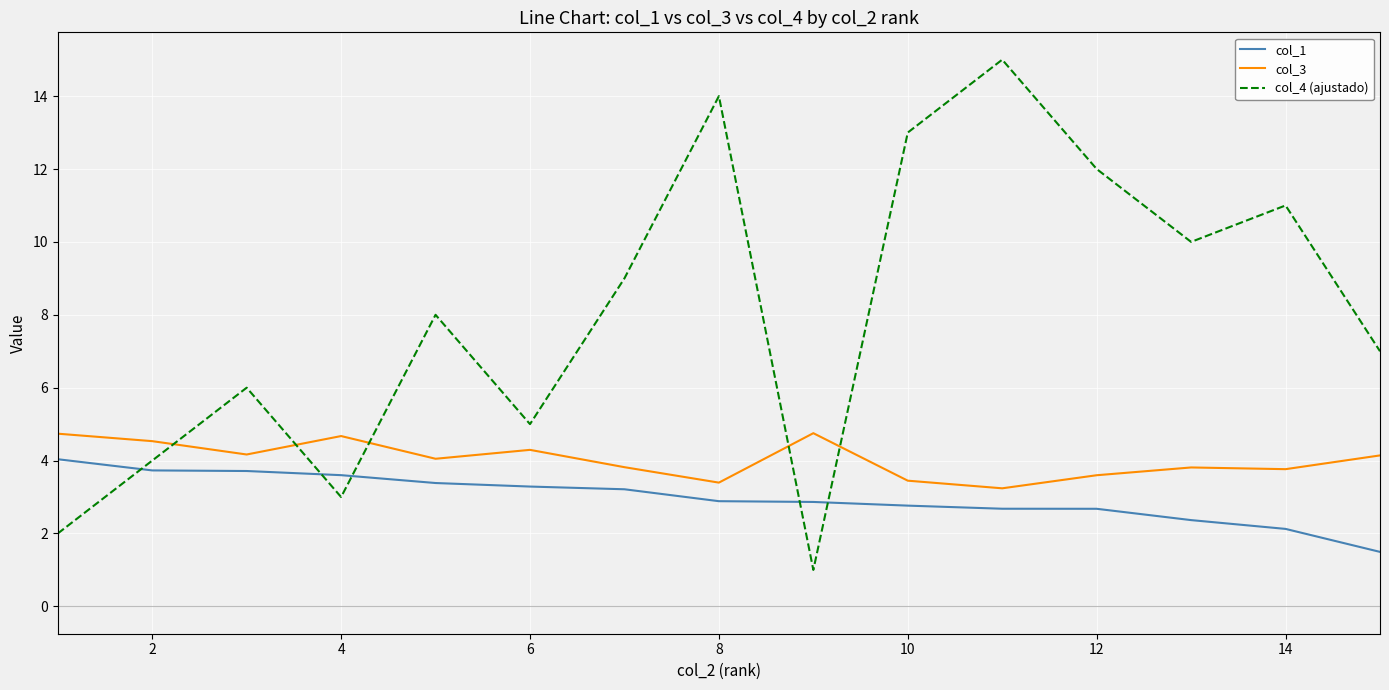

Which series has the largest total across all categories?

col_4 (ajustado)